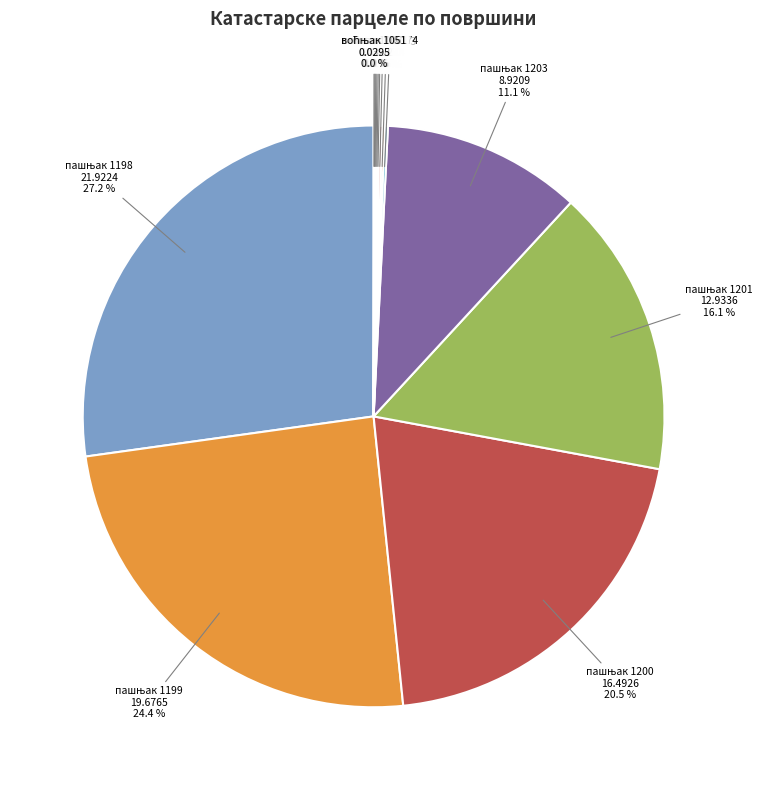

To the nearest percent, what is the difference between the largest and smallest slice percentages?

27%